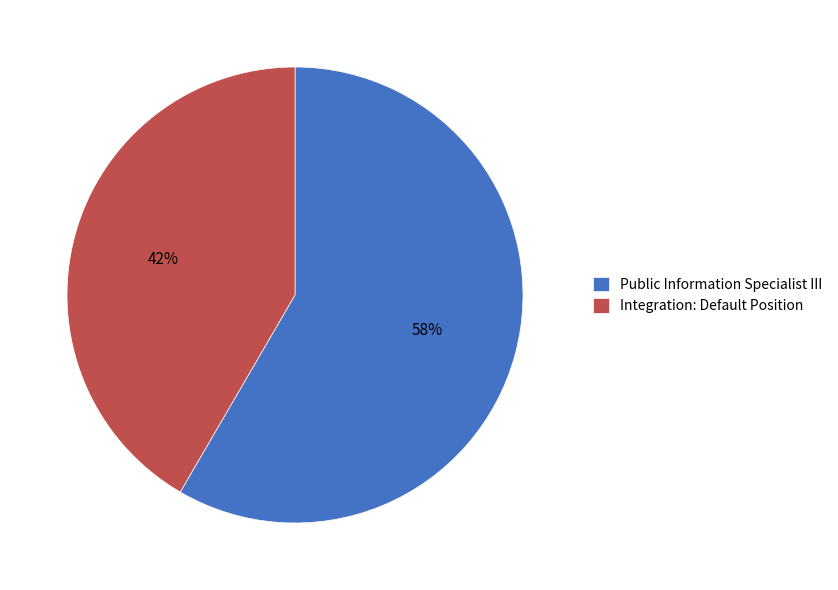

Which slice is the smallest?

Integration: Default Position